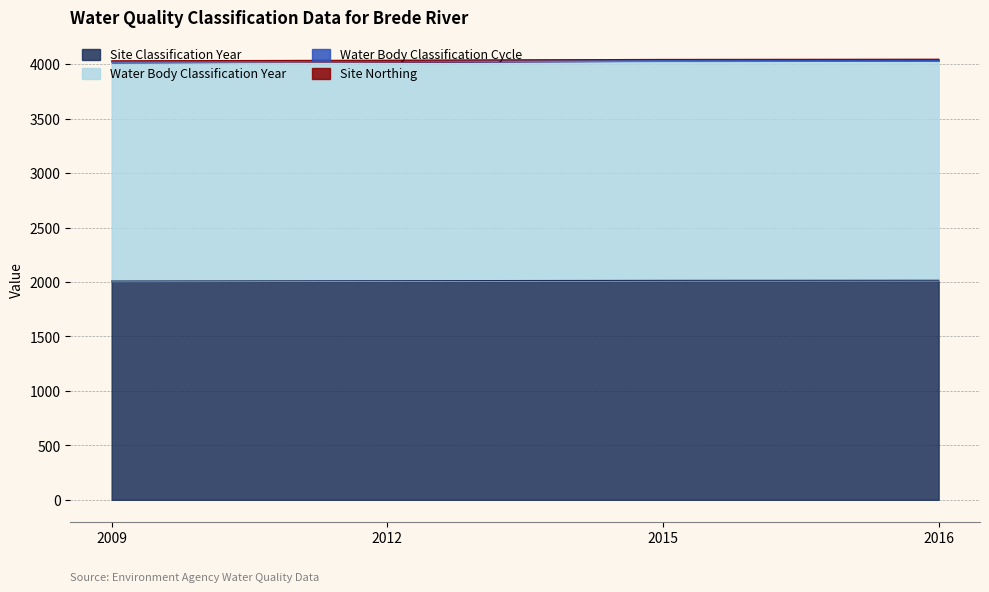

Does the chart have visible grid lines?

Yes